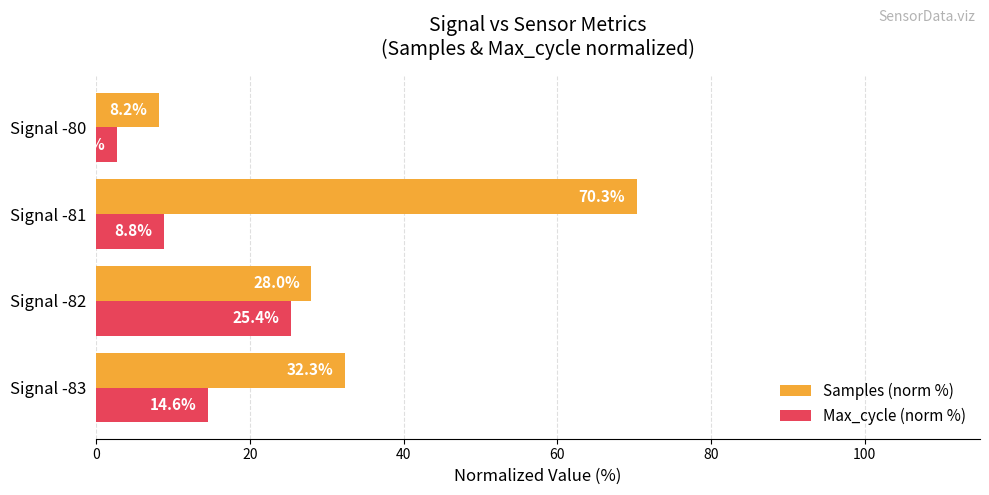

What are all the series names shown in the legend?

Samples (norm %), Max_cycle (norm %)